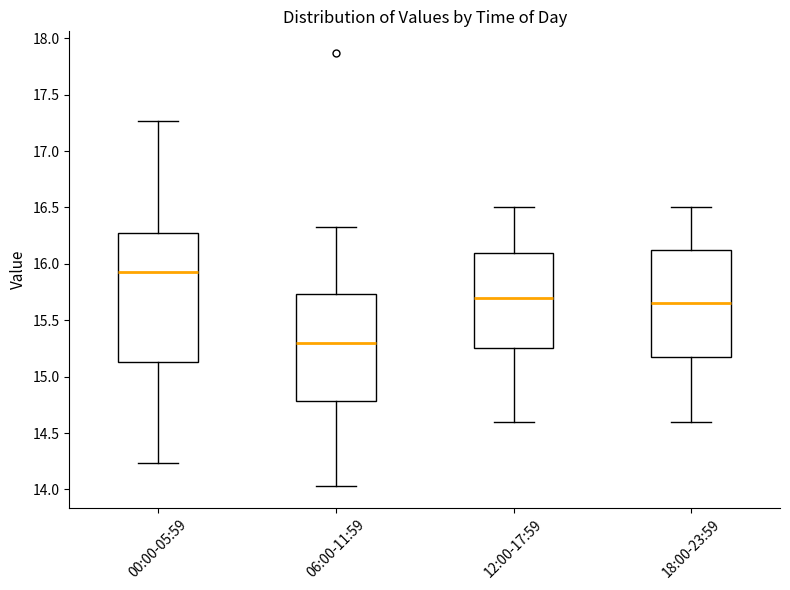

Which box is the tallest, from its lower edge to its upper edge?

00:00-05:59